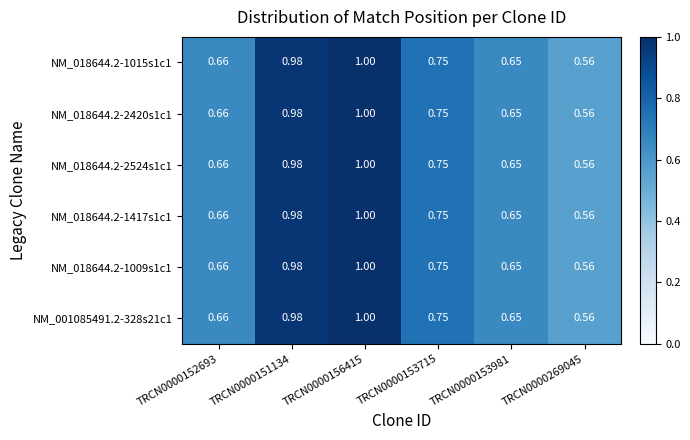

Is the value of NM_018644.2-1015s1c1 at TRCN0000152693 greater than the value of NM_018644.2-1009s1c1 at TRCN0000269045?

Yes